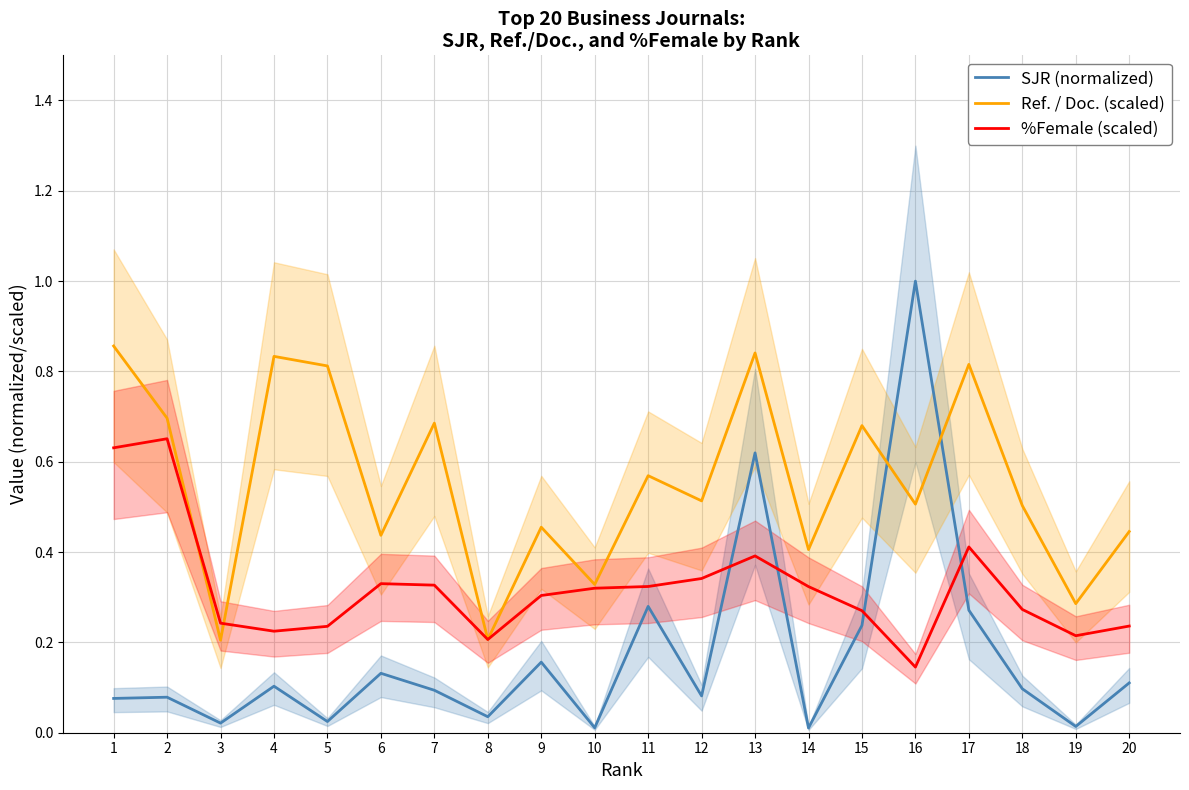

What is the sum of the Ref. / Doc. (scaled) values at 20 and 14?

0.9